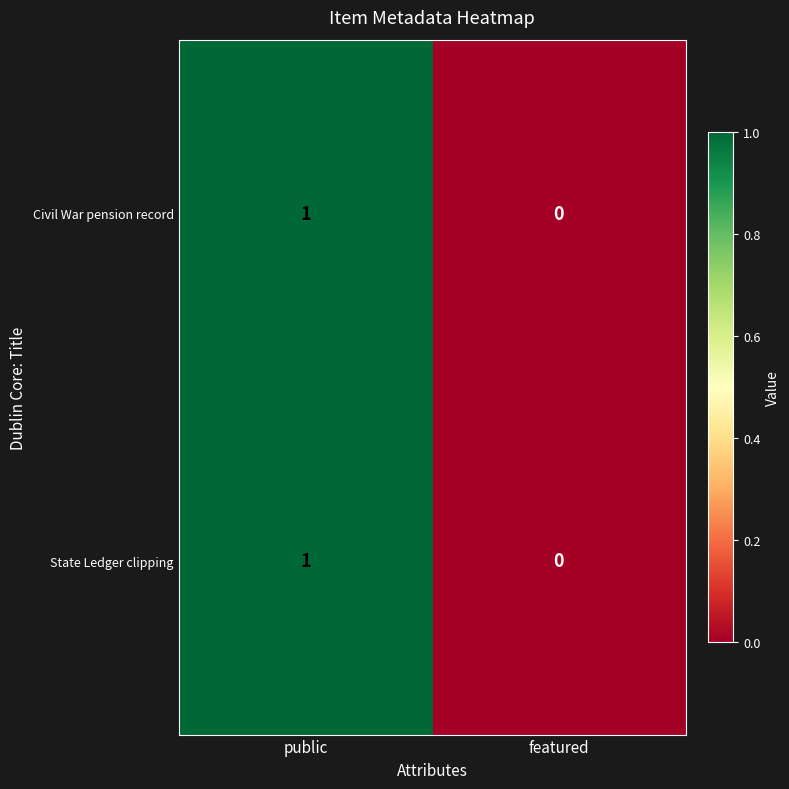

Is it true that State Ledger clipping equals 1 at public?

True